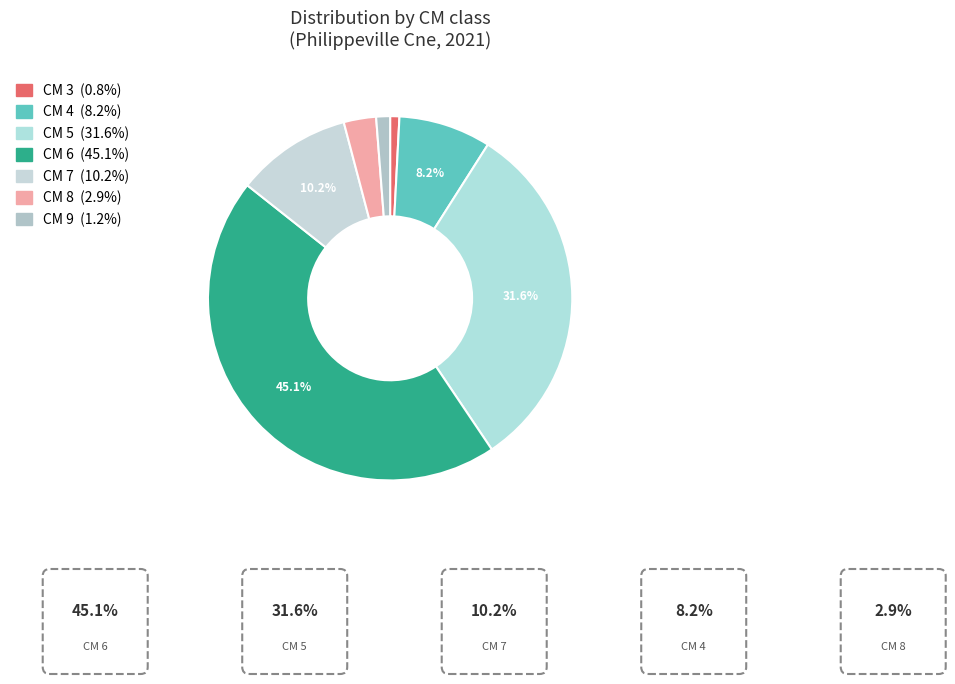

How many slices are in this pie chart?

7